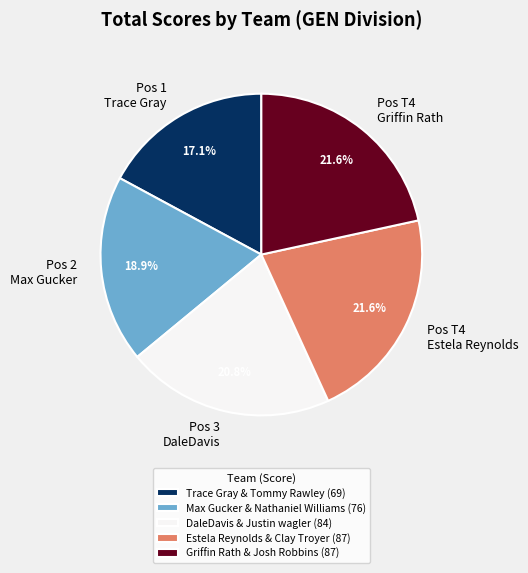

Count the number of slices in the pie.

5